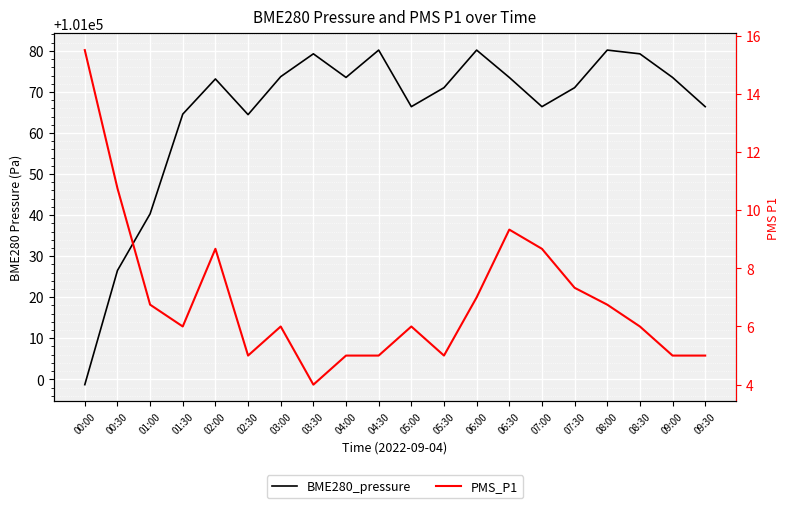

What is the difference between the second highest and minimum values in the PMS_P1 series?

6.8